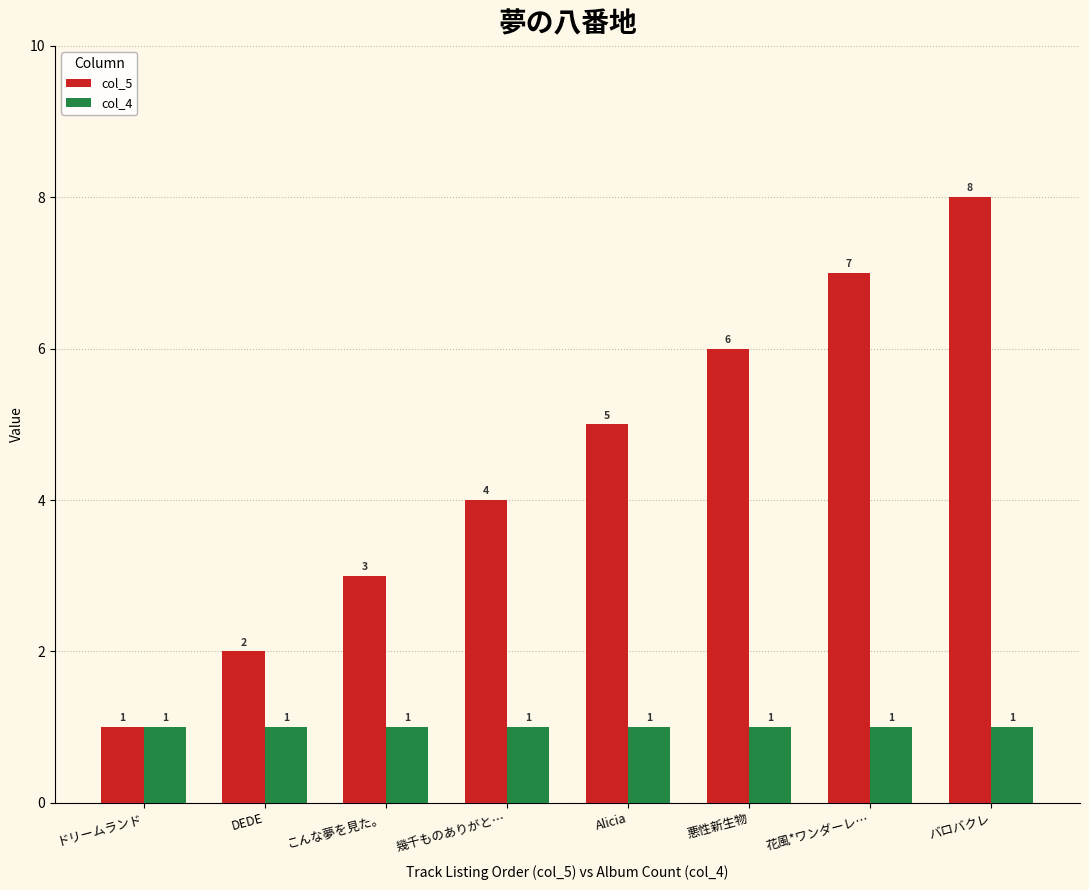

What is the difference between the col_5 values at こんな夢を見た。 and バロバクレ?

5